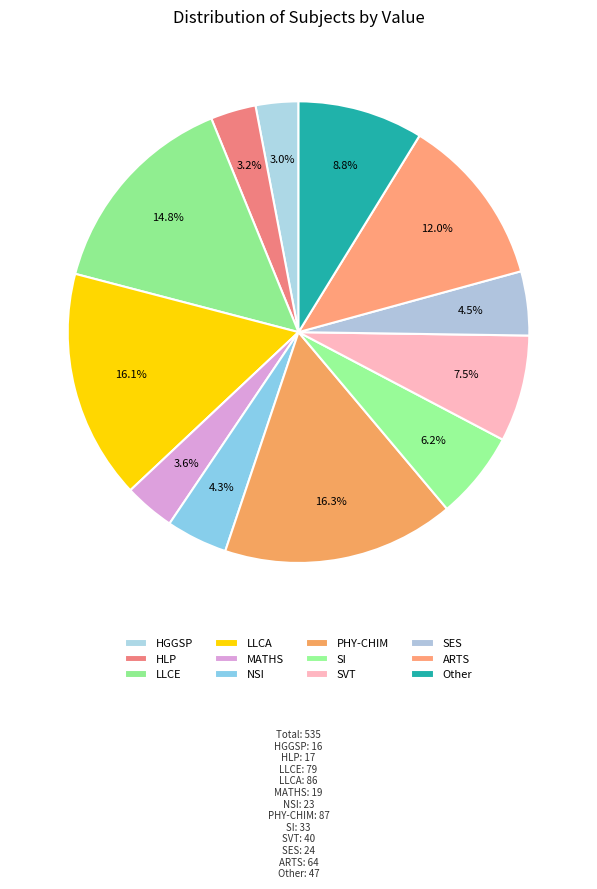

How many slices are in this pie chart?

12